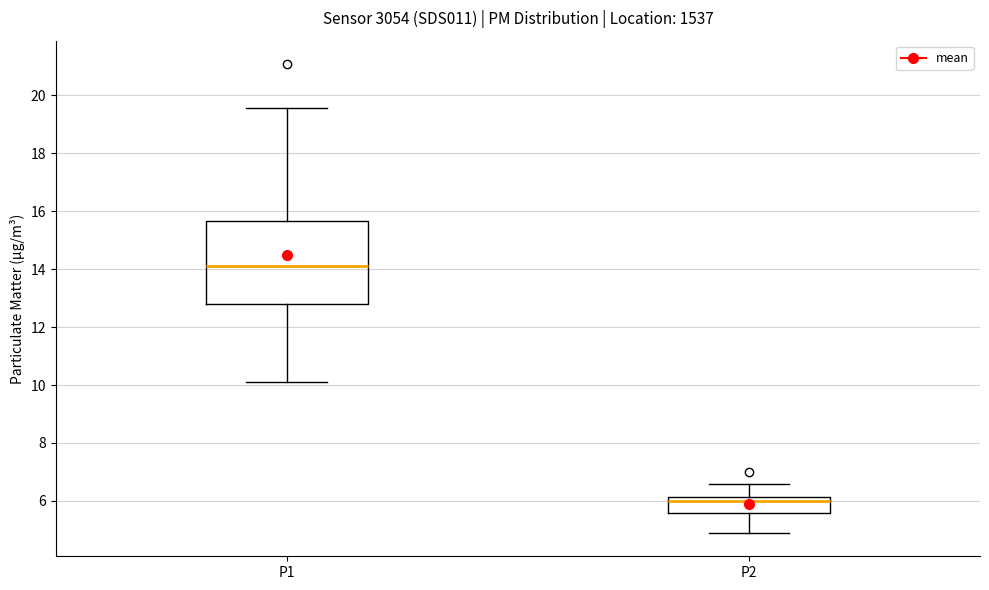

Where does the upper whisker of the box for P2 end on the y-axis? The values are not printed on the chart, so give them approximately, as read against the axis.

6.6